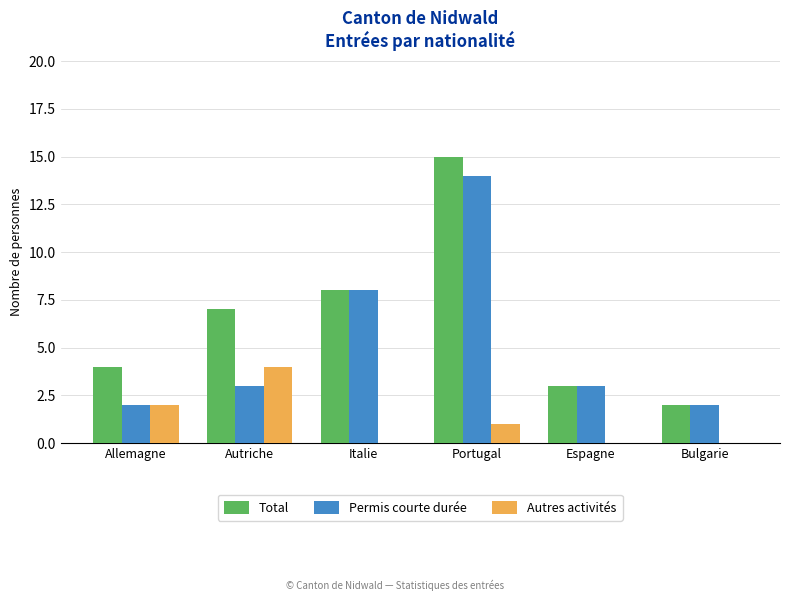

At which category does the chart reach its peak across all series?

Portugal